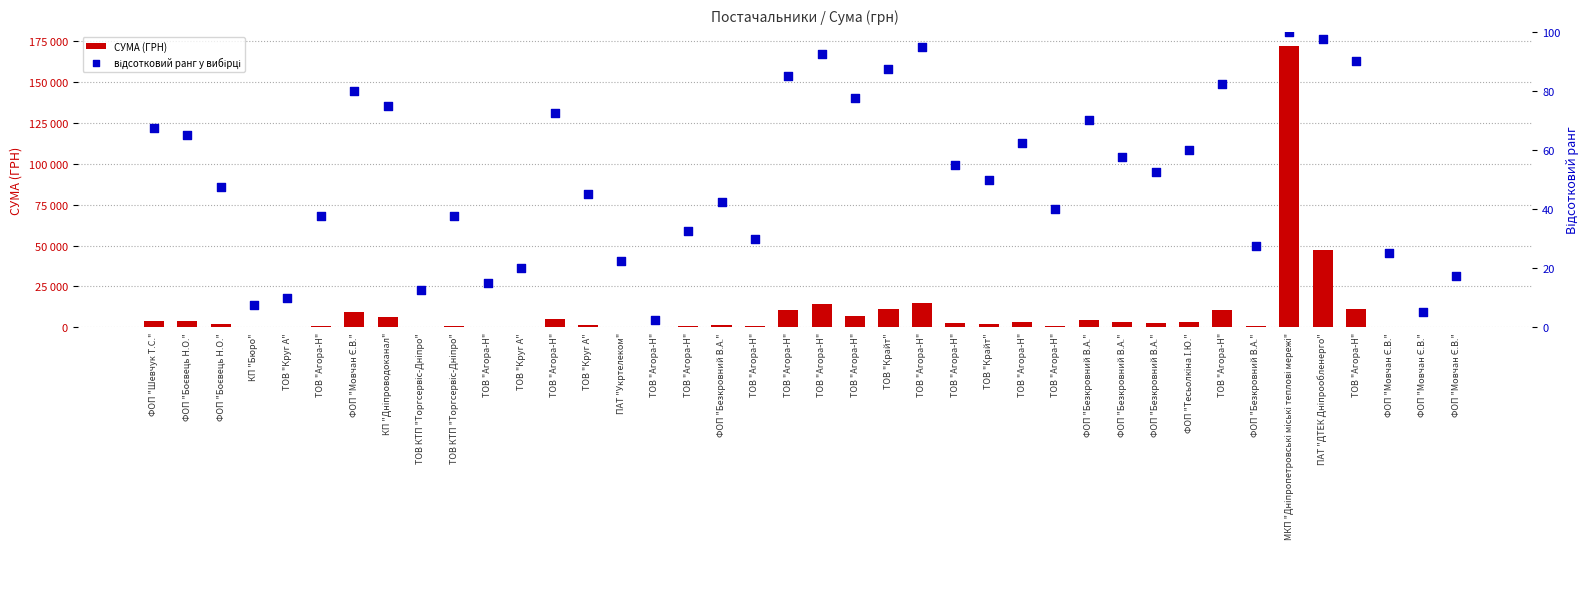

What are all the series names shown in the legend?

СУМА (ГРН), відсотковий ранг у вибірці